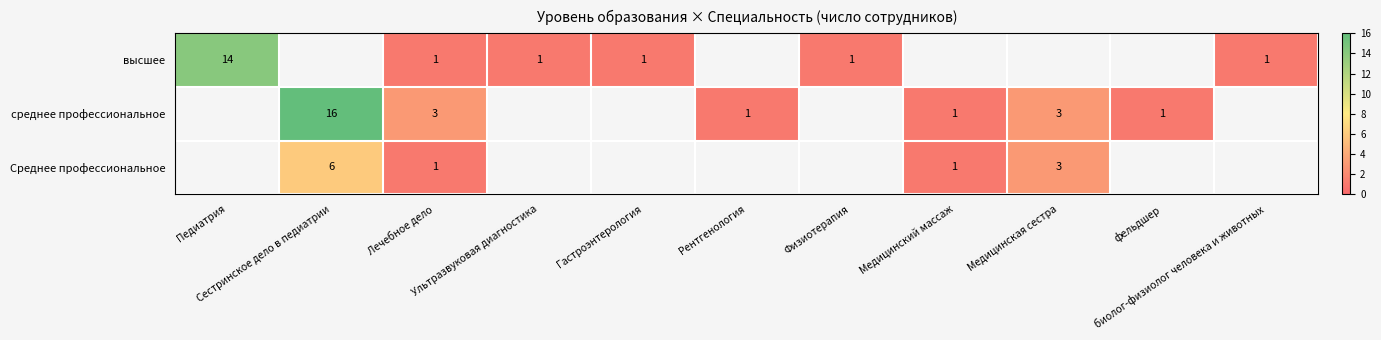

The value of высшее at Педиатрия is 14.0. True or false?

True